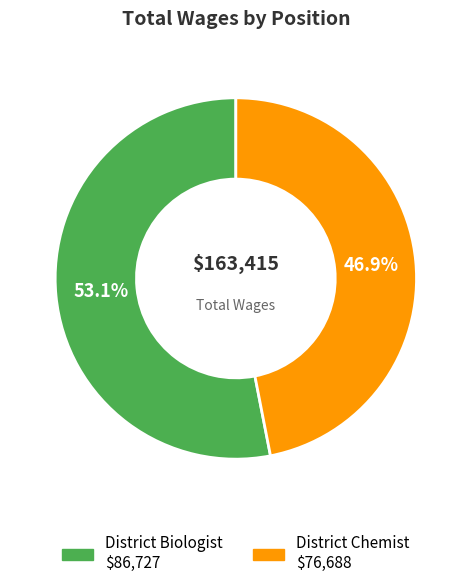

To the nearest percent, what is the difference between the largest and smallest slice percentages?

6%